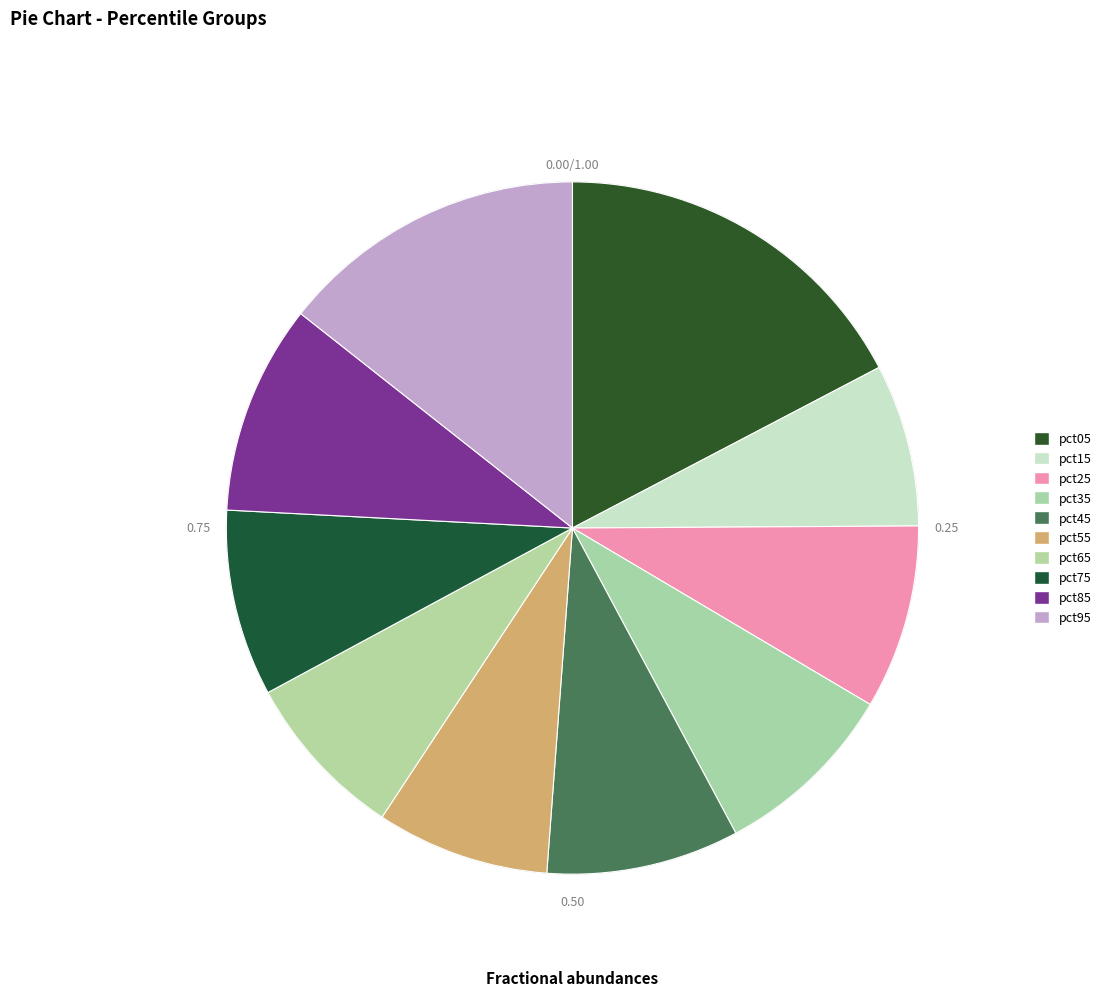

The pct25 slice represents 1% of the pie. True or false?

False